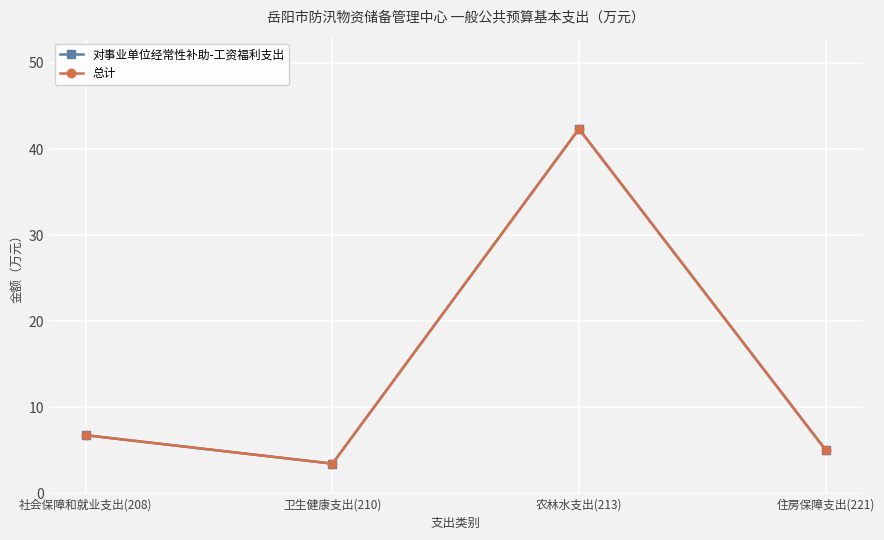

Does the chart have visible grid lines?

Yes